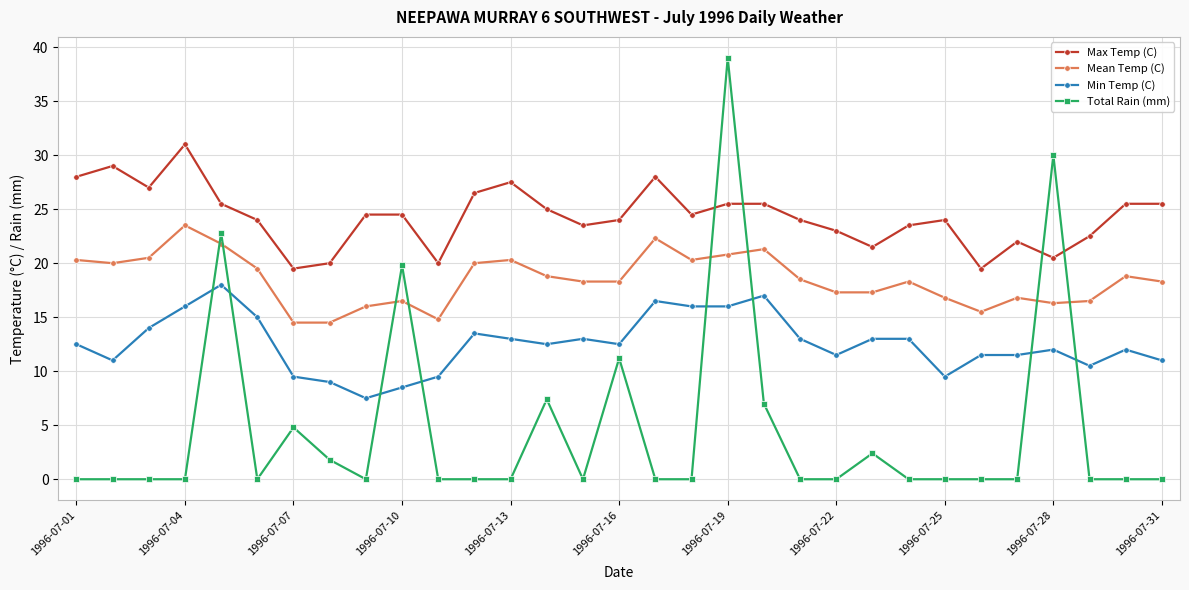

List the series in order of their peak value, highest first.

Total Rain (mm), Max Temp (C), Mean Temp (C), Min Temp (C)